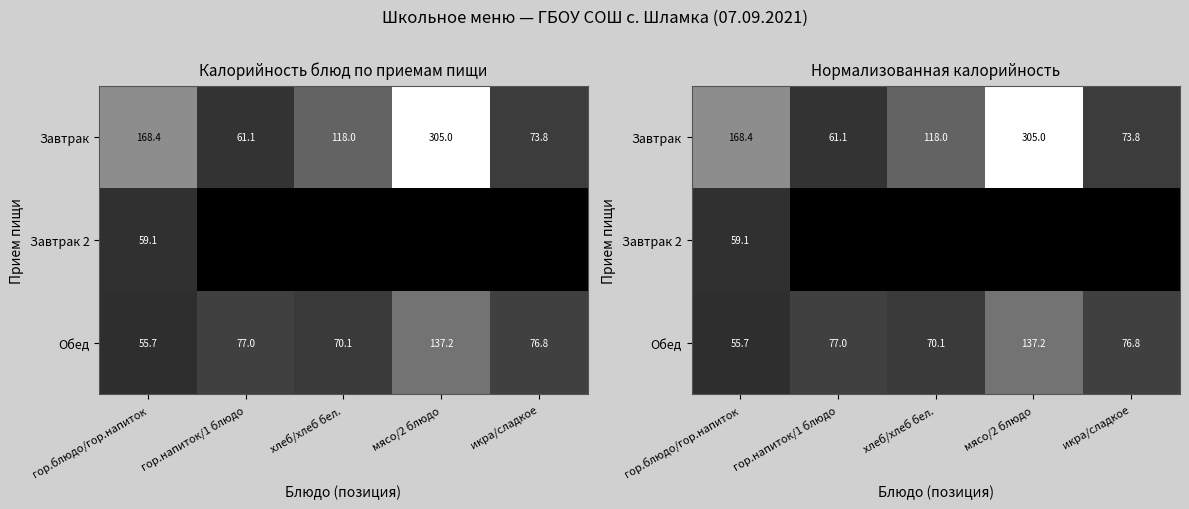

Rank the categories by Обед value from lowest to highest.

гор.блюдо/гор.напиток, хлеб/хлеб бел., икра/сладкое, гор.напиток/1 блюдо, мясо/2 блюдо